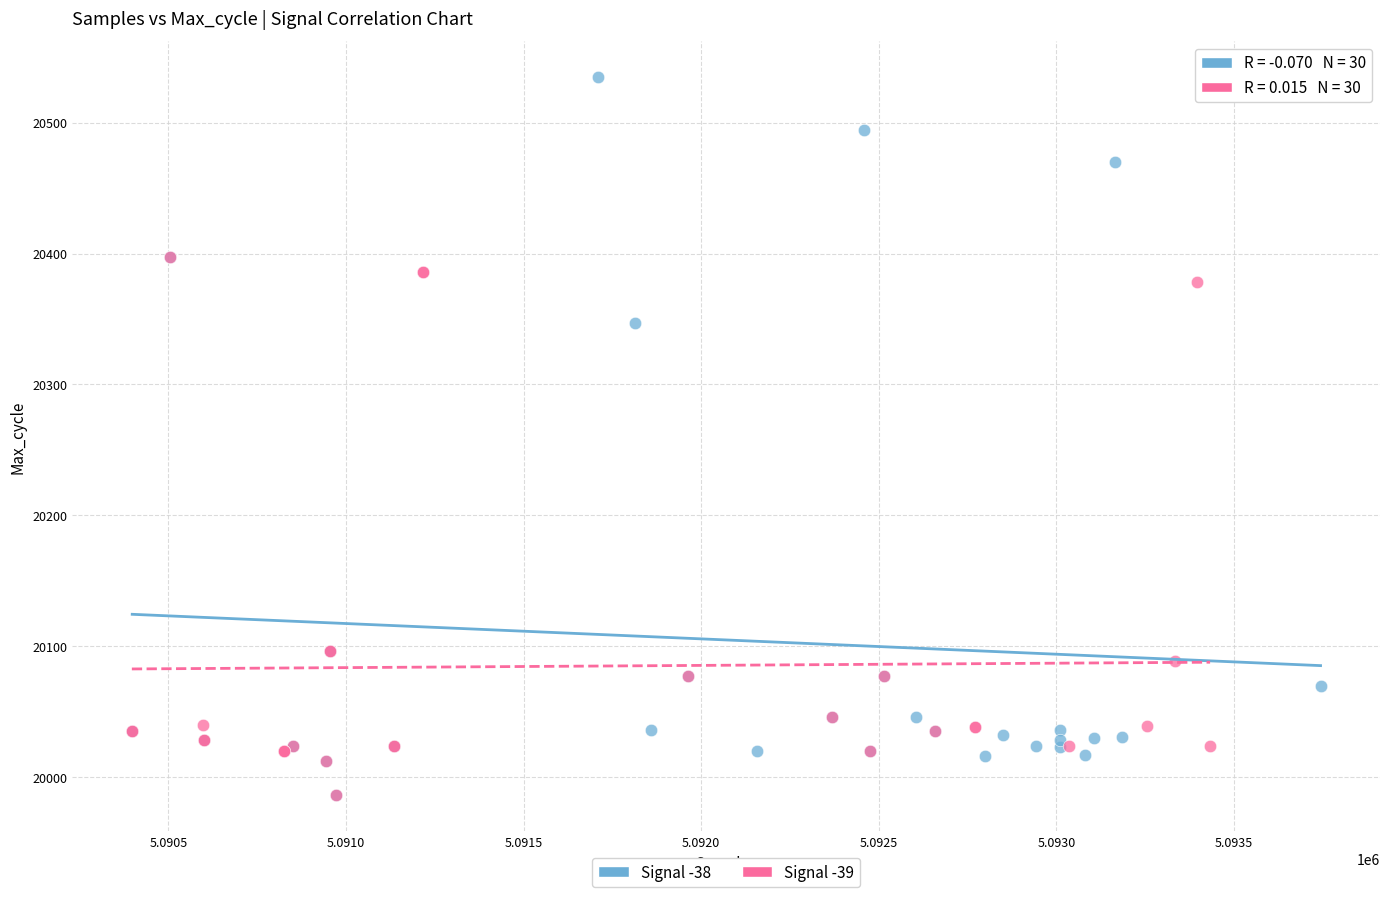

What are all the series names shown in the legend?

Signal -38, Signal -39